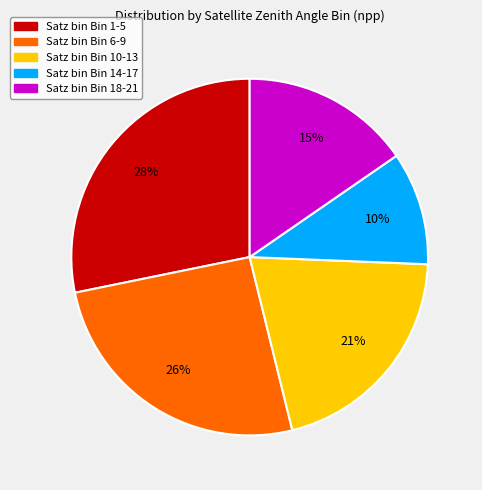

Is there any slice that represents more than half of the pie?

No